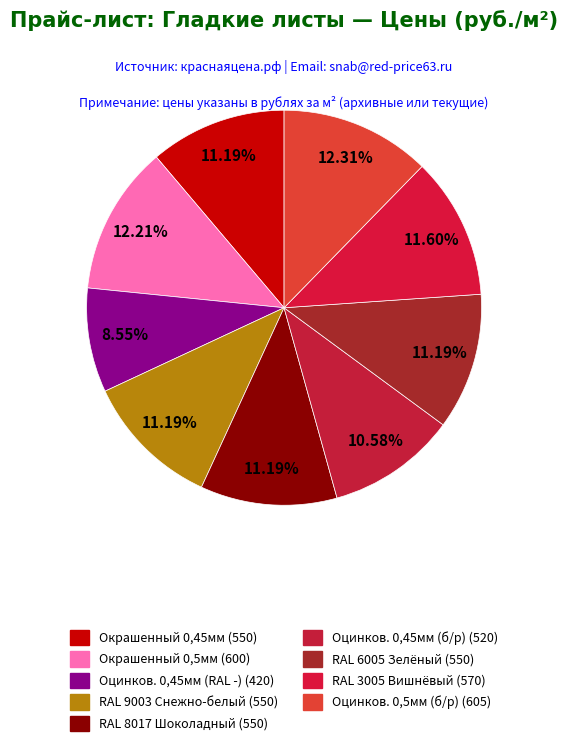

Which category has the biggest portion of the pie?

Гладкий лист 0,5мм Оцинкованный